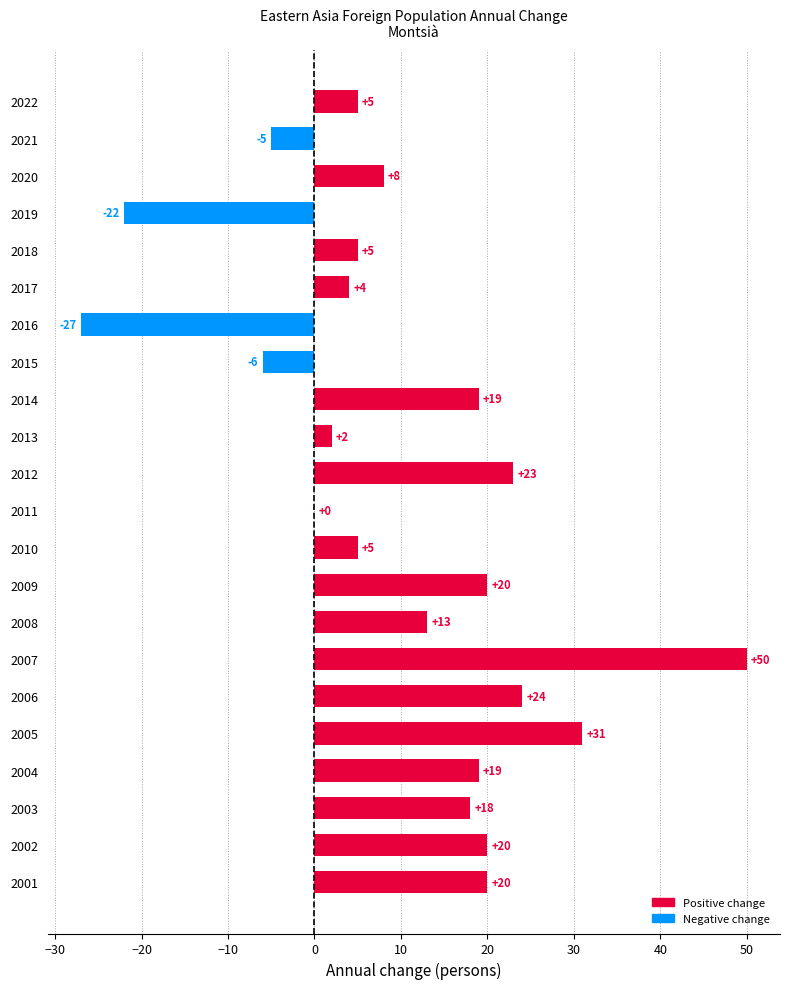

Are the bars horizontal?

Yes